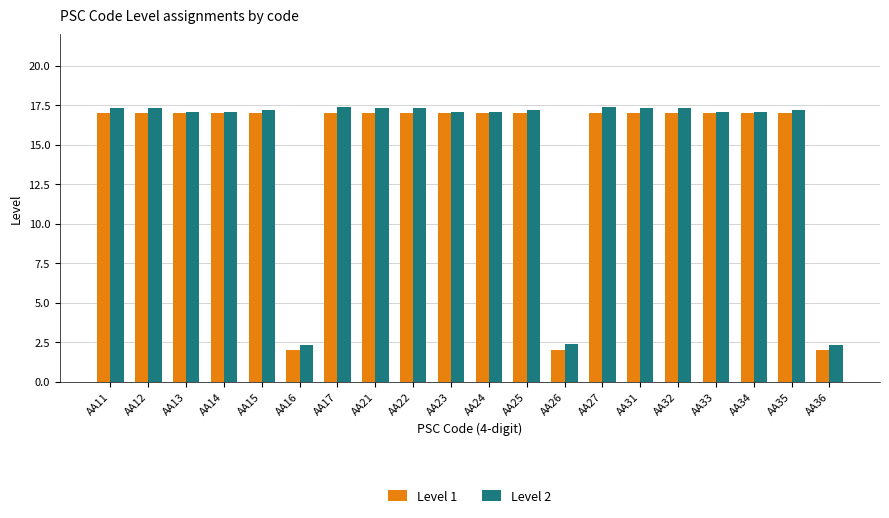

Reading right to left, list all the values displayed in this chart.

Level 1: 2.0	17.0	17.0	17.0	17.0	17.0	17.0	2.0	17.0	17.0	17.0	17.0	17.0	17.0	2.0	17.0	17.0	17.0	17.0	17.0
Level 2: 2.3	17.2	17.1	17.1	17.3	17.3	17.4	2.4	17.2	17.1	17.1	17.3	17.3	17.4	2.3	17.2	17.1	17.1	17.3	17.3